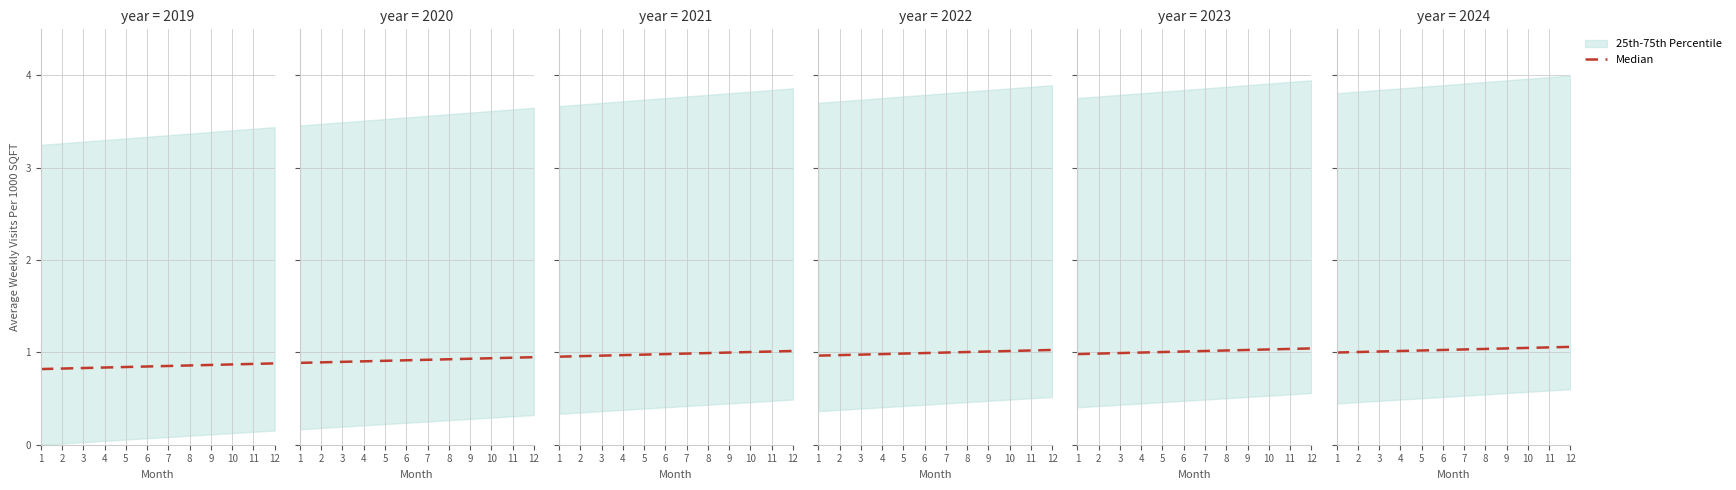

How many data points are above 1?

11